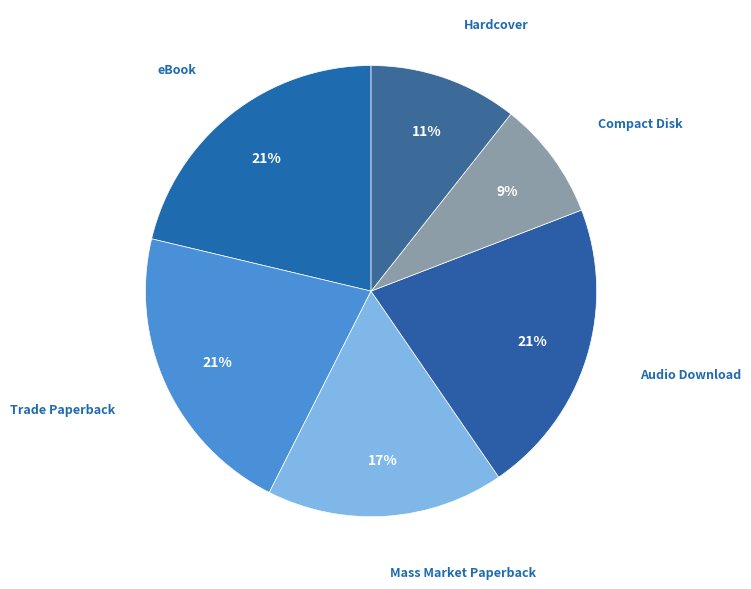

Rank the categories by value from highest to lowest.

eBook, Trade Paperback, Audio Download, Mass Market Paperback, Hardcover, Compact Disk